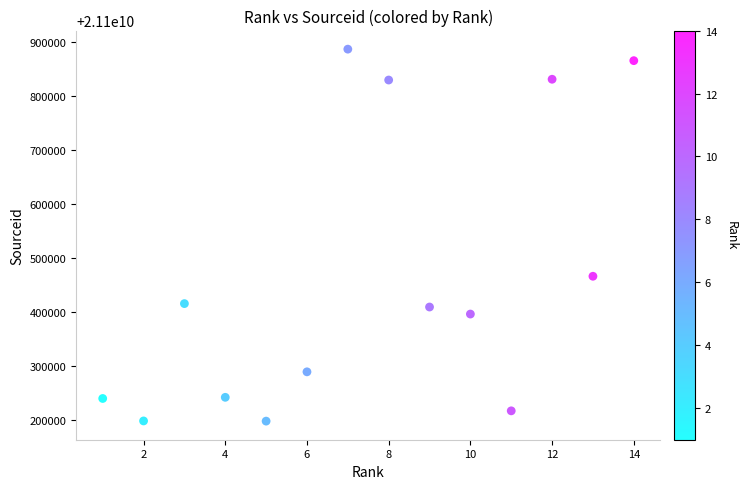

What Y value in the scatter plot is closest to 21100542298?

21100466219